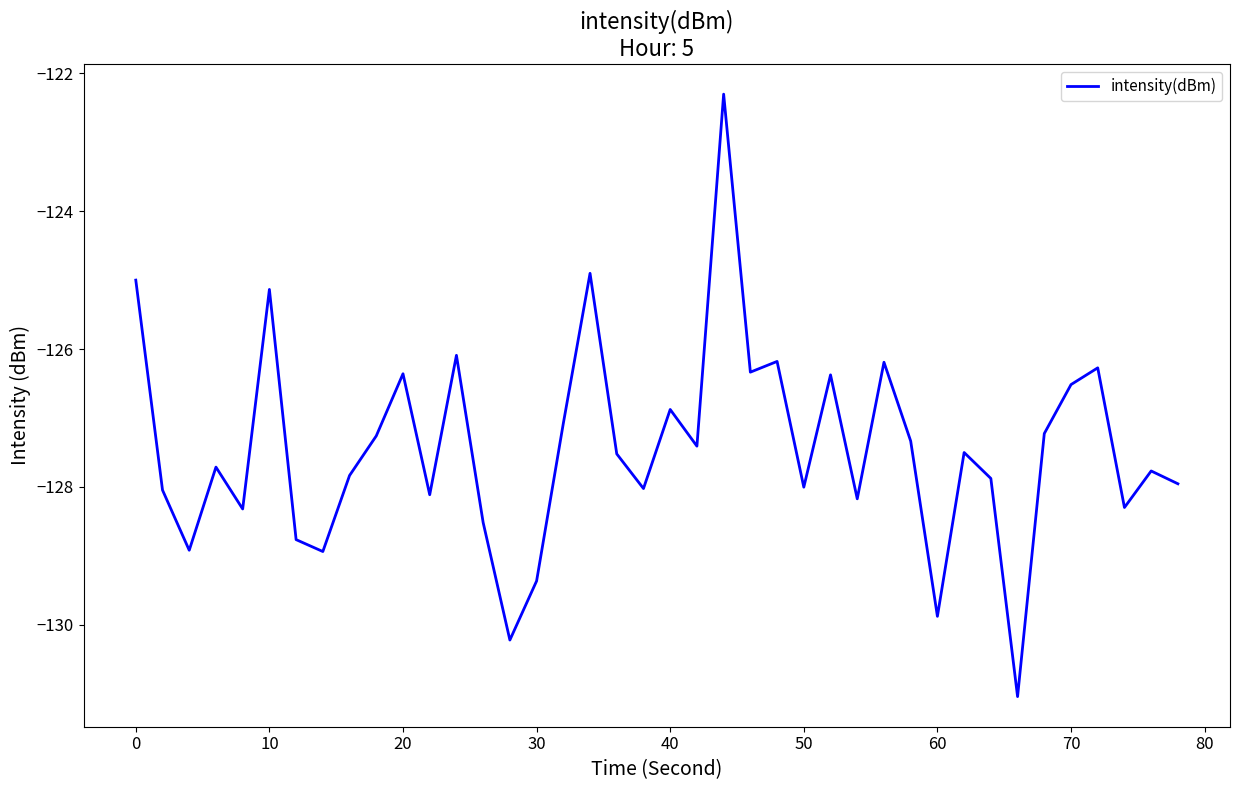

What is the difference between the maximum and minimum values?

8.7